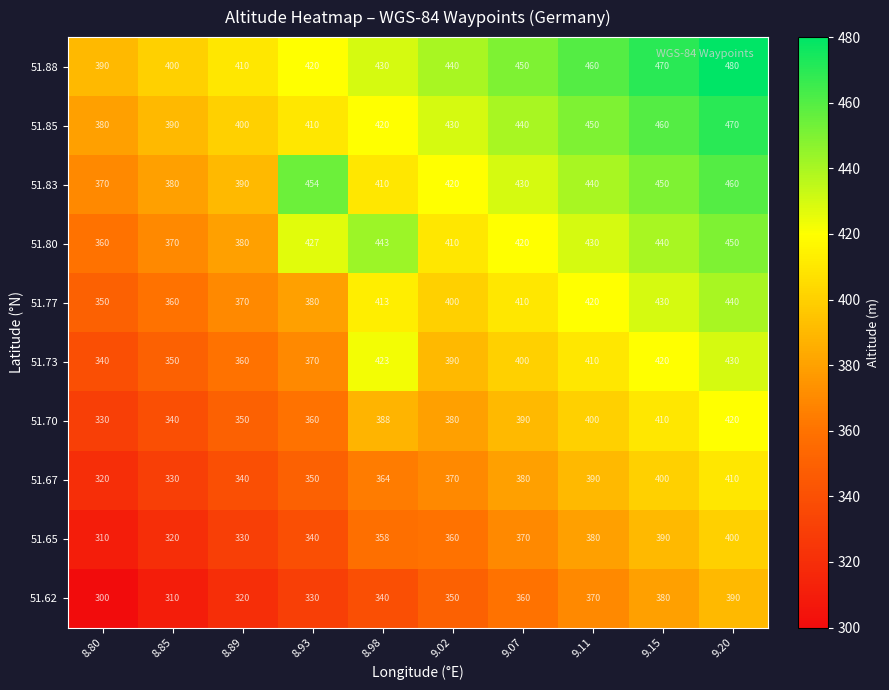

Is it true that 51.77 equals 685 at 9.15?

False